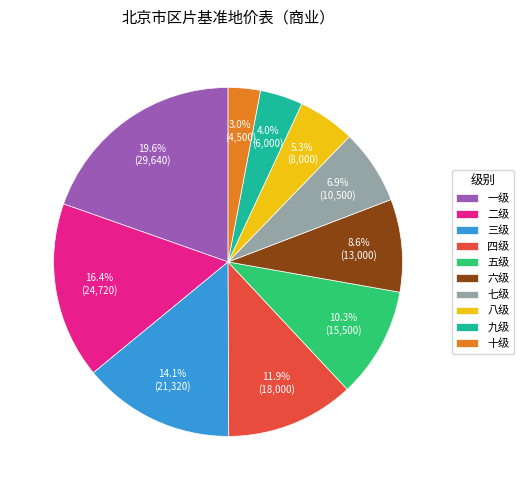

Does 十级 account for over 50% of the chart?

No